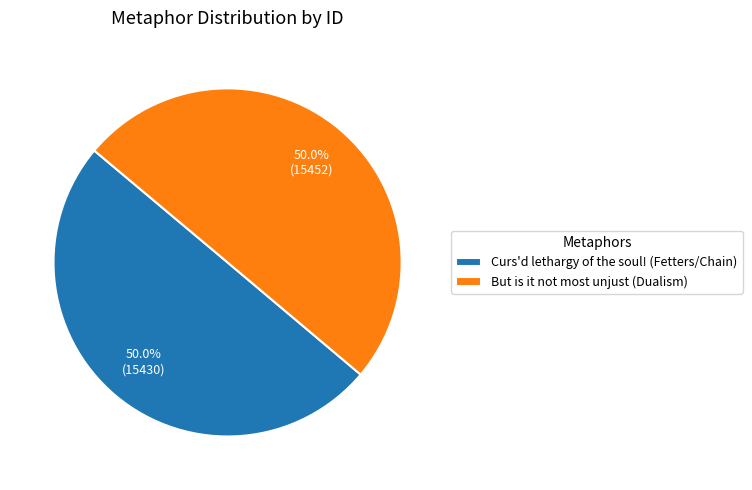

The Curs'd lethargy of the soul! (Fetters/Chain) slice represents 42% of the pie. True or false?

False